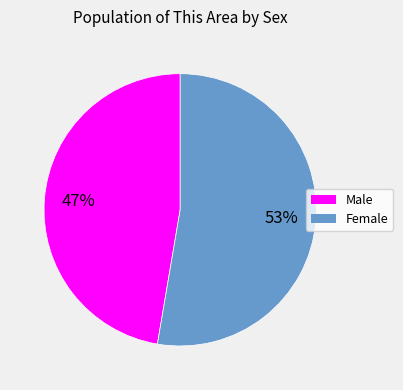

To the nearest percent, what percentage of the pie is Female?

53%